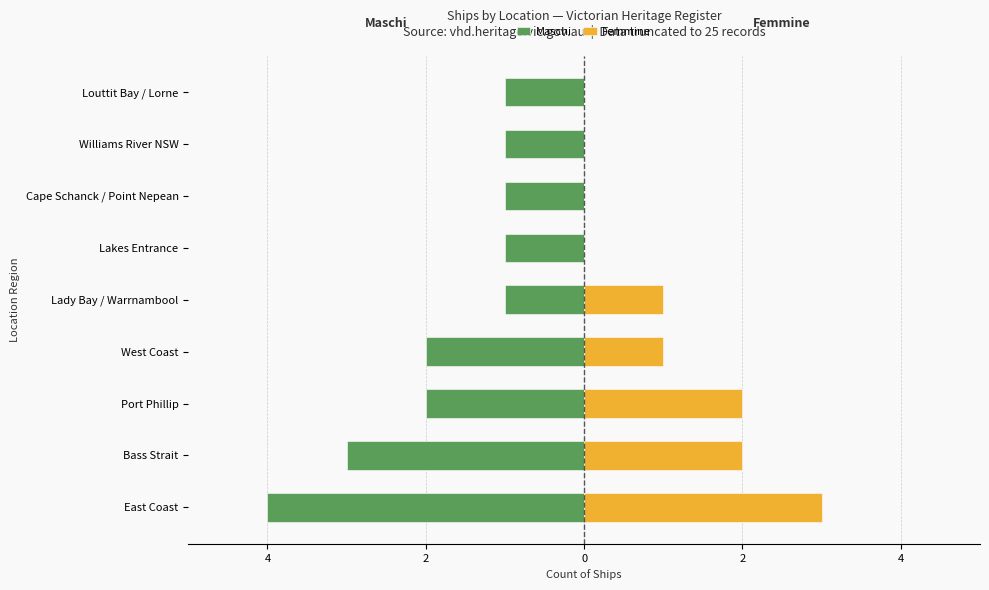

What is the sum of all Maschi values?

-16